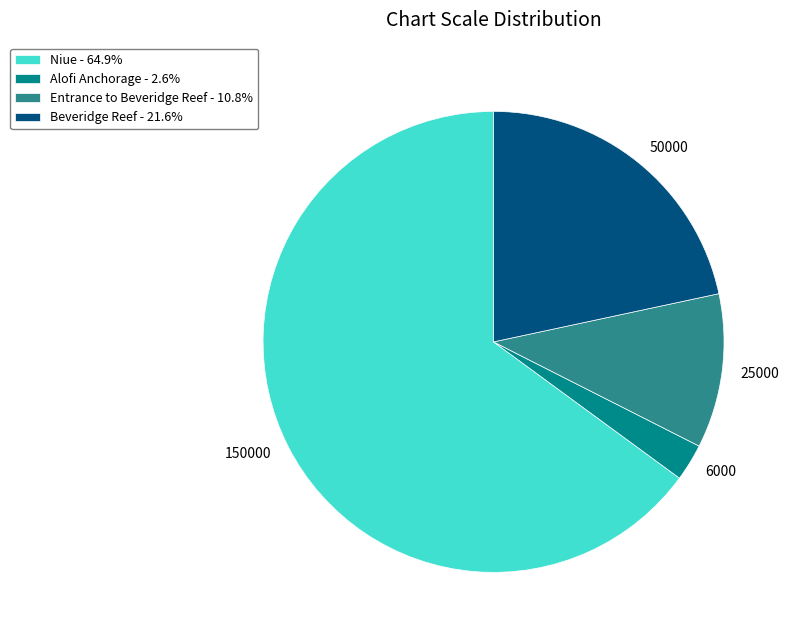

Combined, do Niue - 64.9% and Alofi Anchorage - 2.6% account for over 50%?

Yes